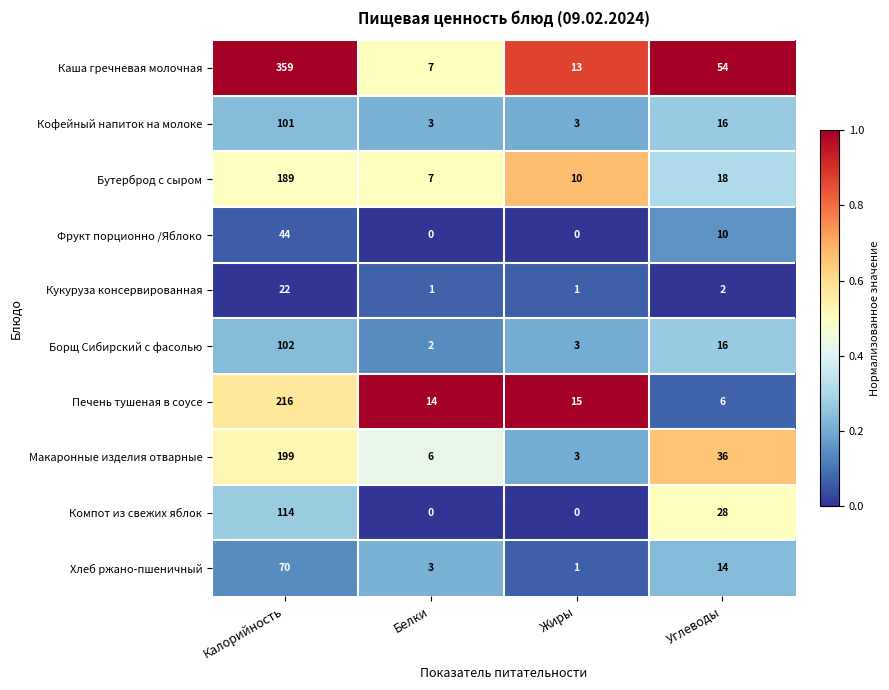

At which label is Кофейный напиток на молоке closest to 52?

Углеводы